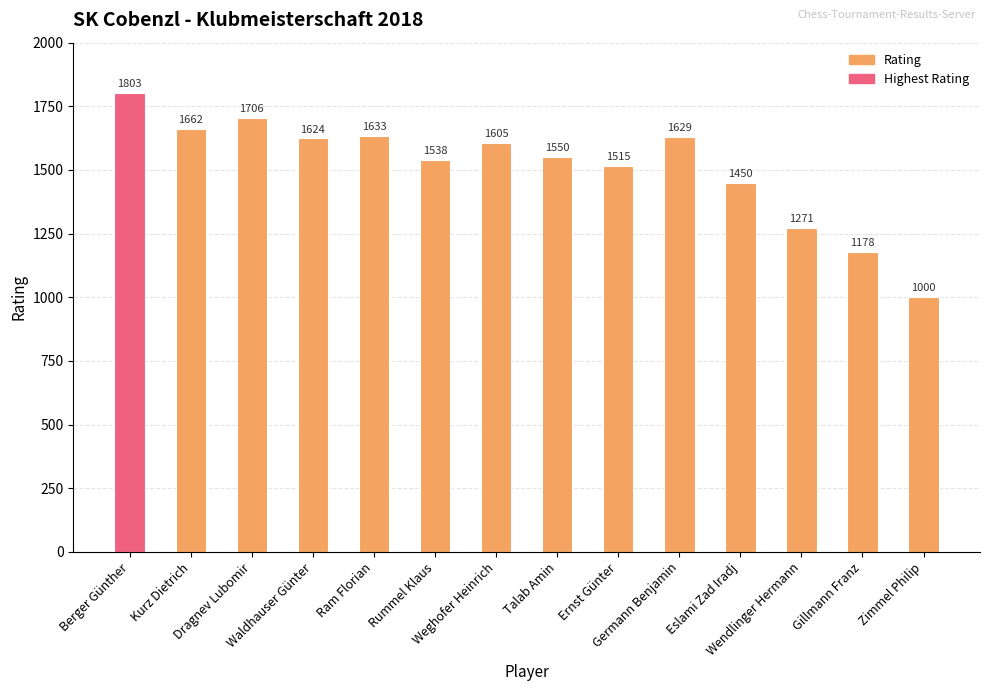

List the labels in order of value, smallest first.

Zimmel Philip, Gillmann Franz, Wendlinger Hermann, Eslami Zad Iradj, Ernst Günter, Rummel Klaus, Talab Amin, Weghofer Heinrich, Waldhauser Günter, Germann Benjamin, Ram Florian, Kurz Dietrich, Dragnev Lubomir, Berger Günther